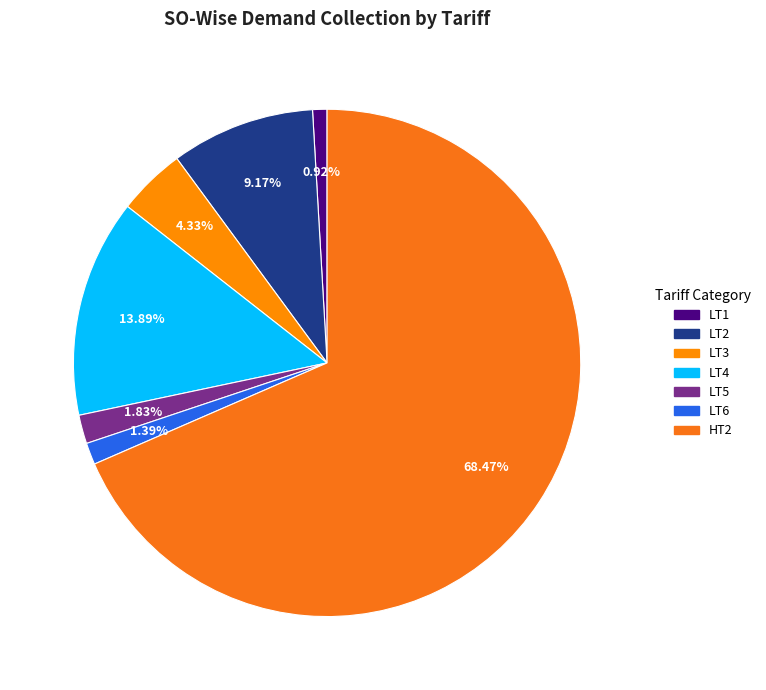

Count the number of slices in the pie.

7